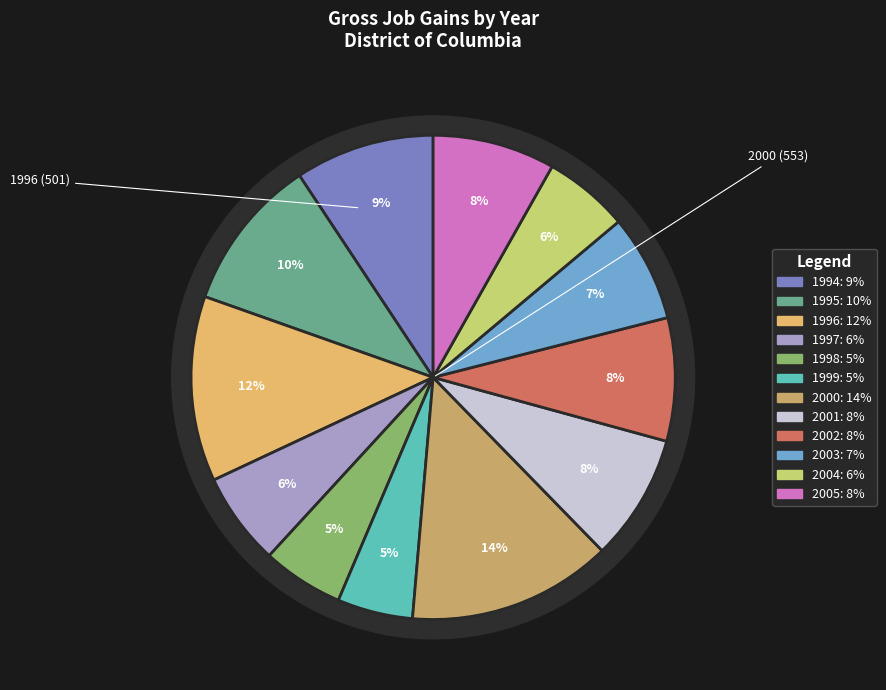

What is the smallest slice in the pie chart?

1999